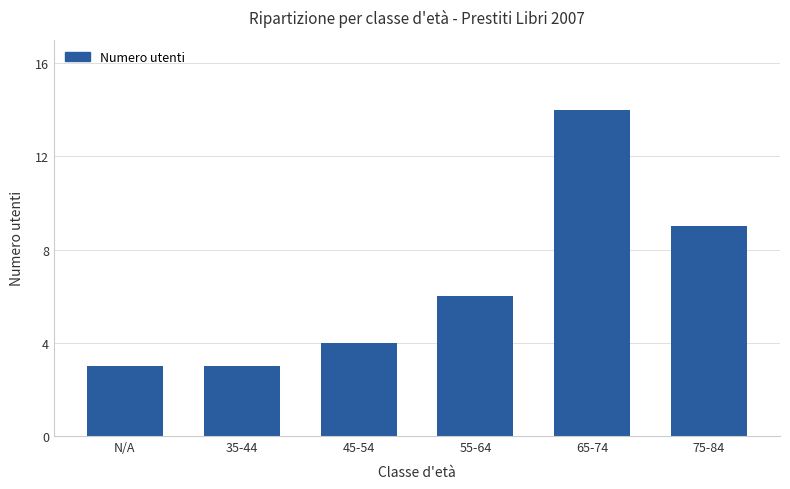

Reading left to right, transcribe all the data shown in this chart.

3	3	4	6	14	9